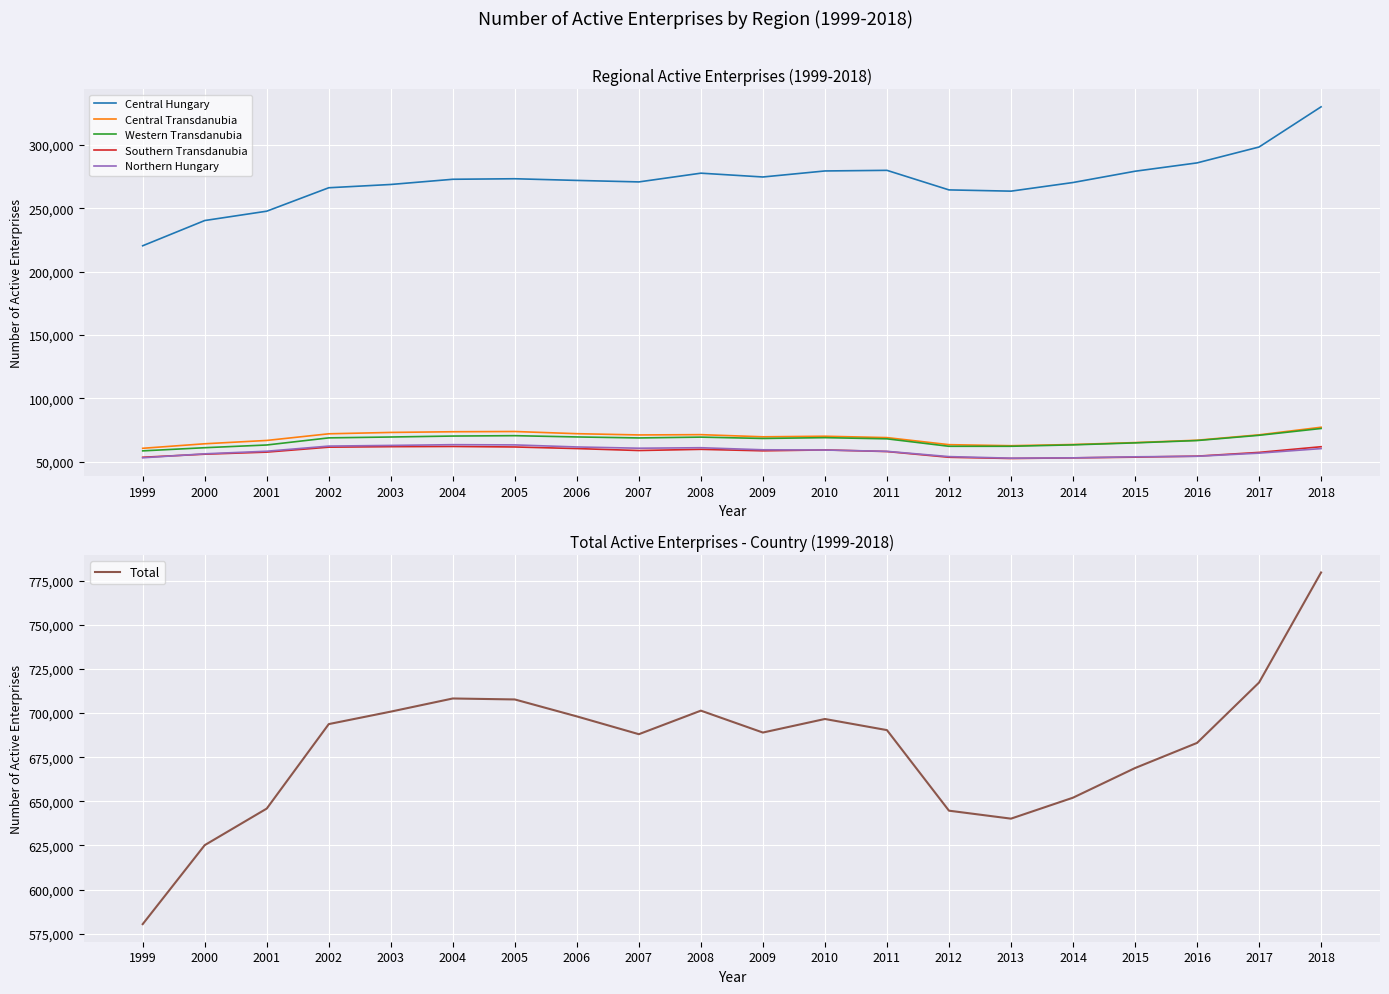

At 2008, list the series in order from smallest to largest.

Southern Transdanubia, Northern Hungary, Western Transdanubia, Central Transdanubia, Central Hungary, Total